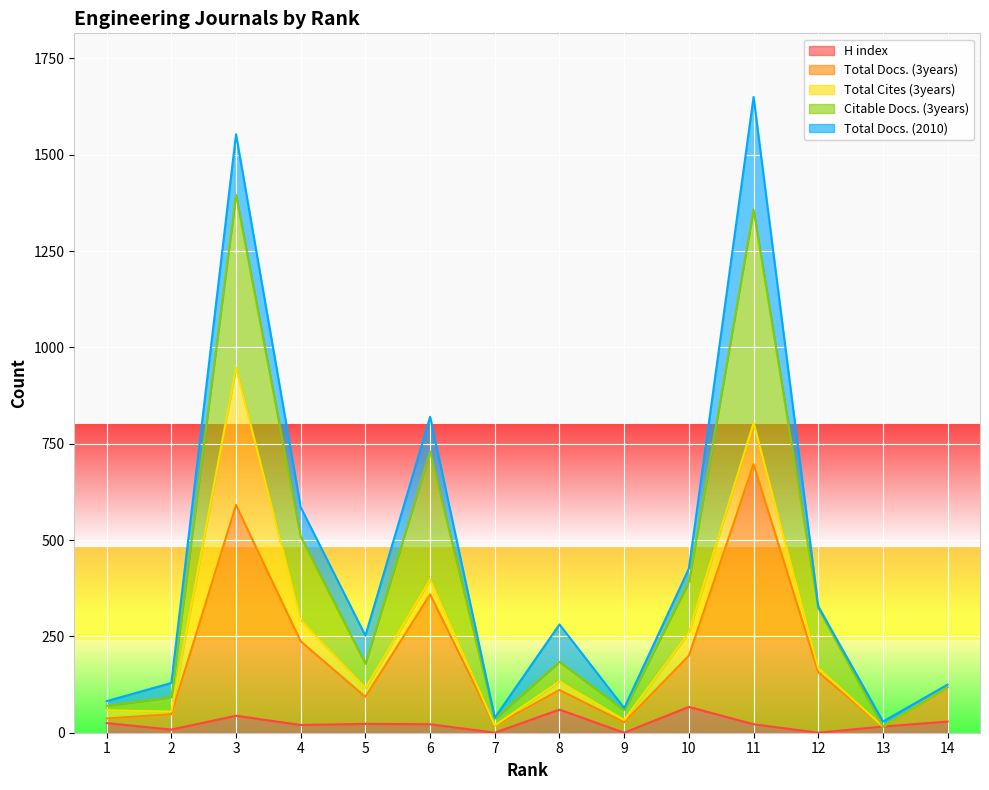

What is the maximum value for H index?

67